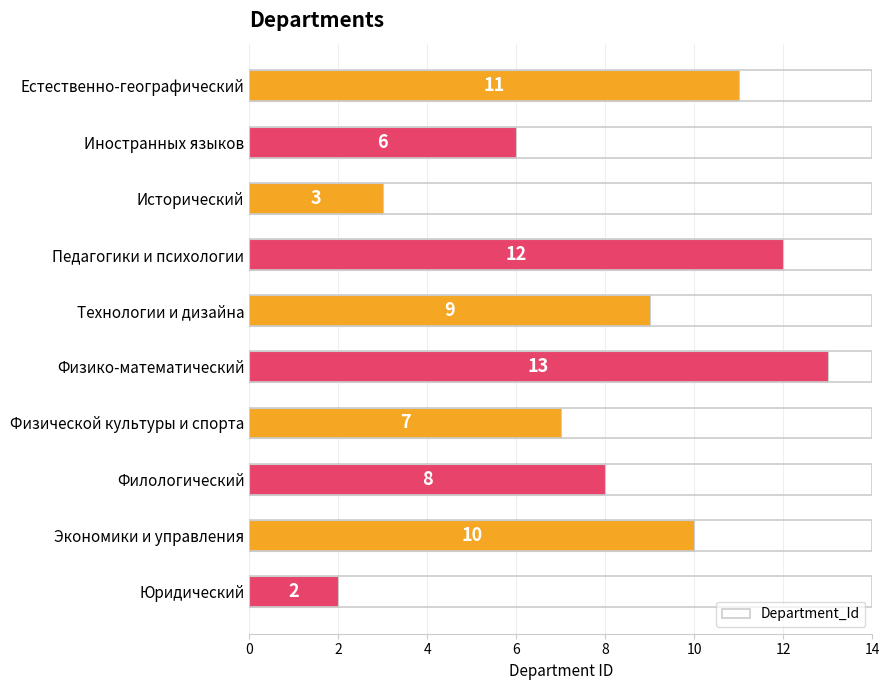

Reading top to bottom, what are all the values shown in this chart?

11	6	3	12	9	13	7	8	10	2